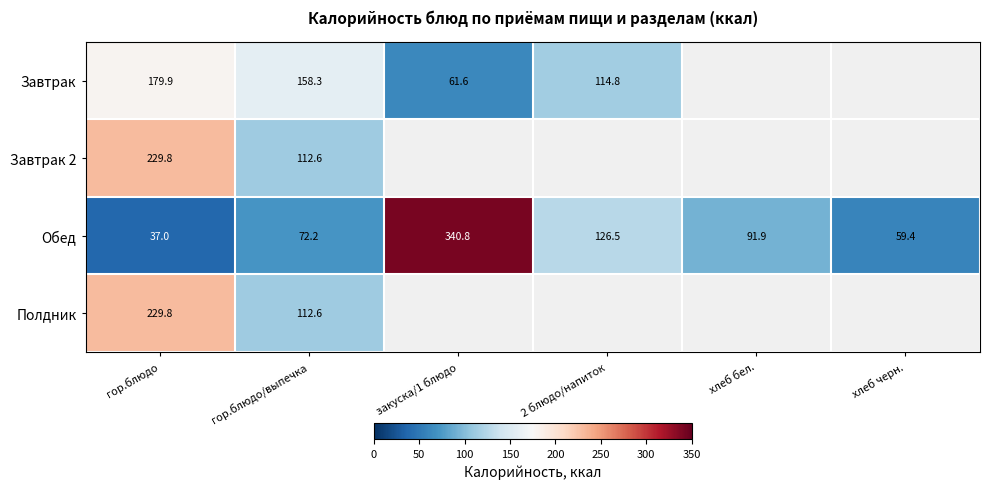

At which category does the chart reach its peak across all series?

закуска/1 блюдо